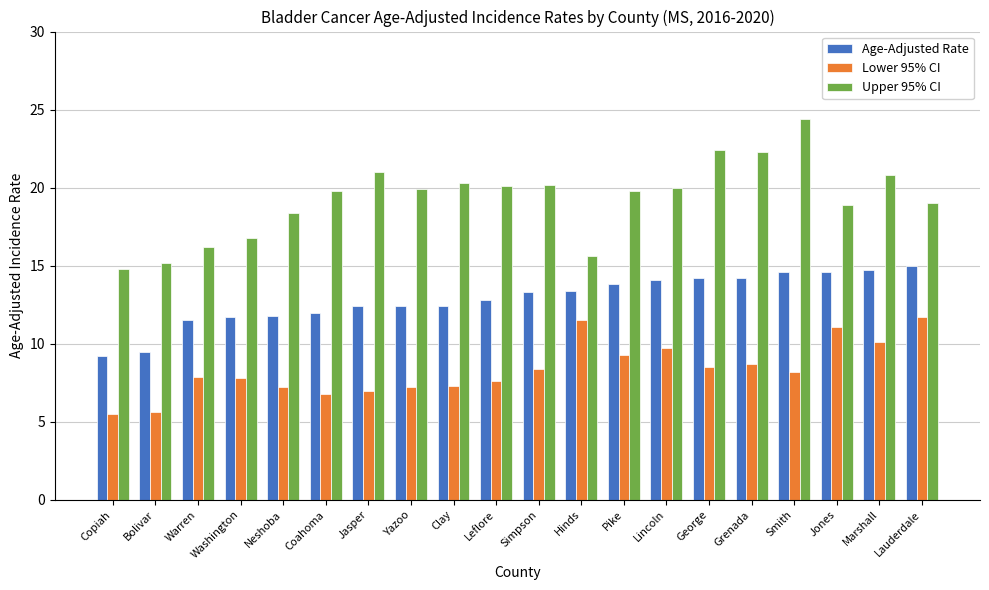

List the series in order of their peak value, lowest first.

Lower 95% CI, Age-Adjusted Rate, Upper 95% CI